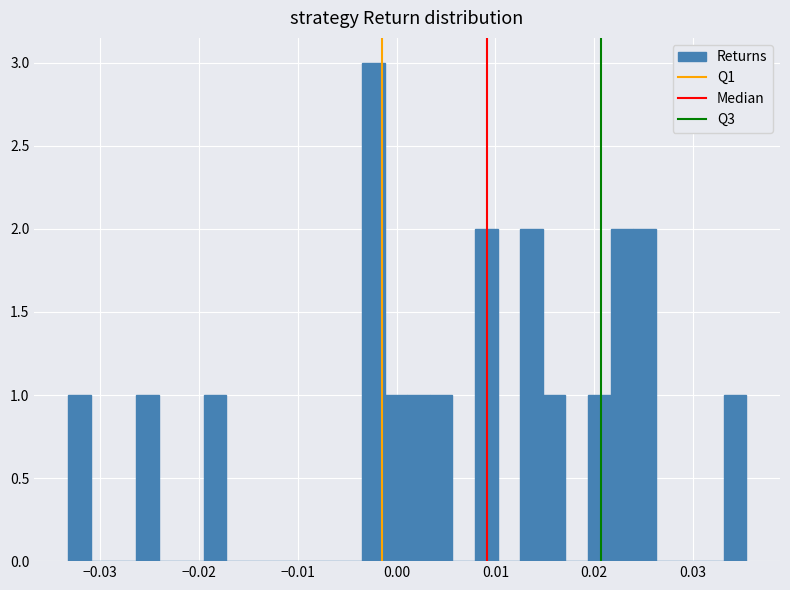

Around what value on the x-axis is the tallest bar? Give the approximate position of its centre, as read against the axis.

-0.002